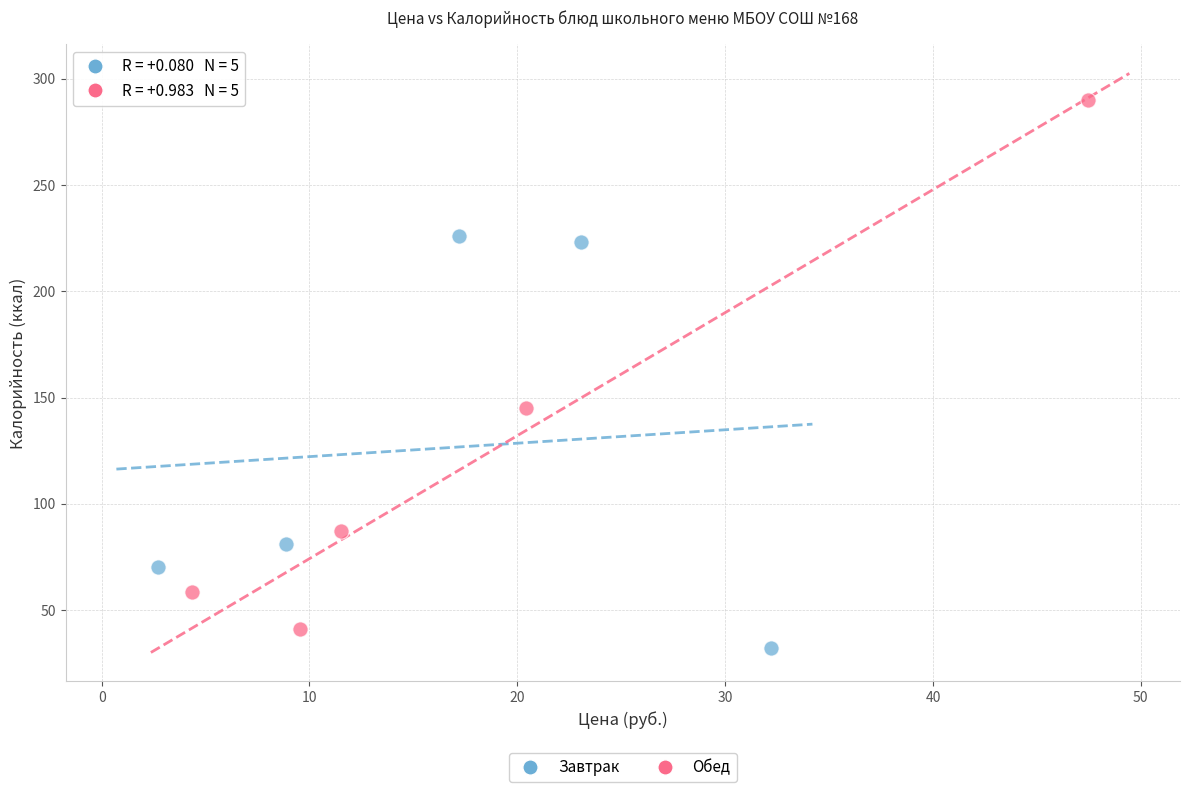

Which series has the widest spread of Y values?

Обед